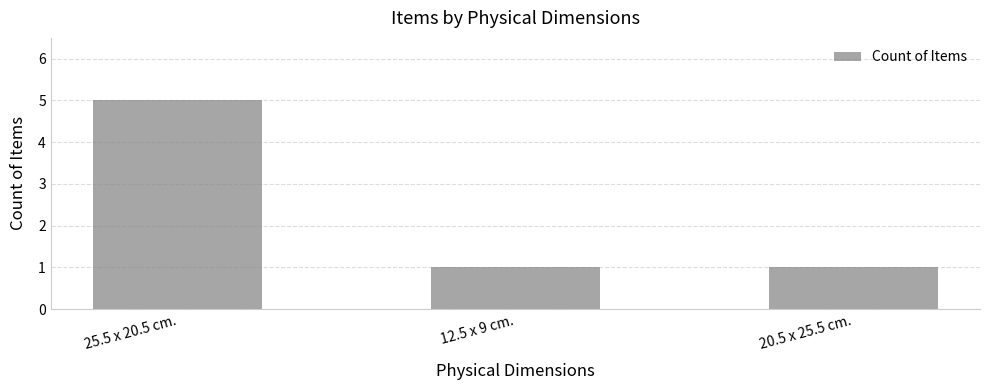

How many categories are shown in the chart?

3